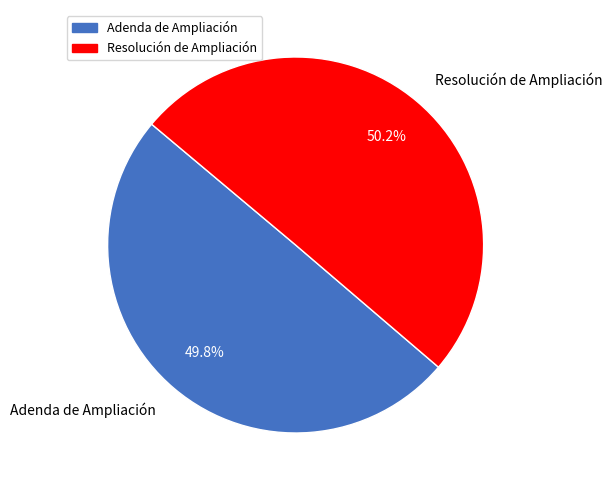

Does any single category account for the majority?

Yes